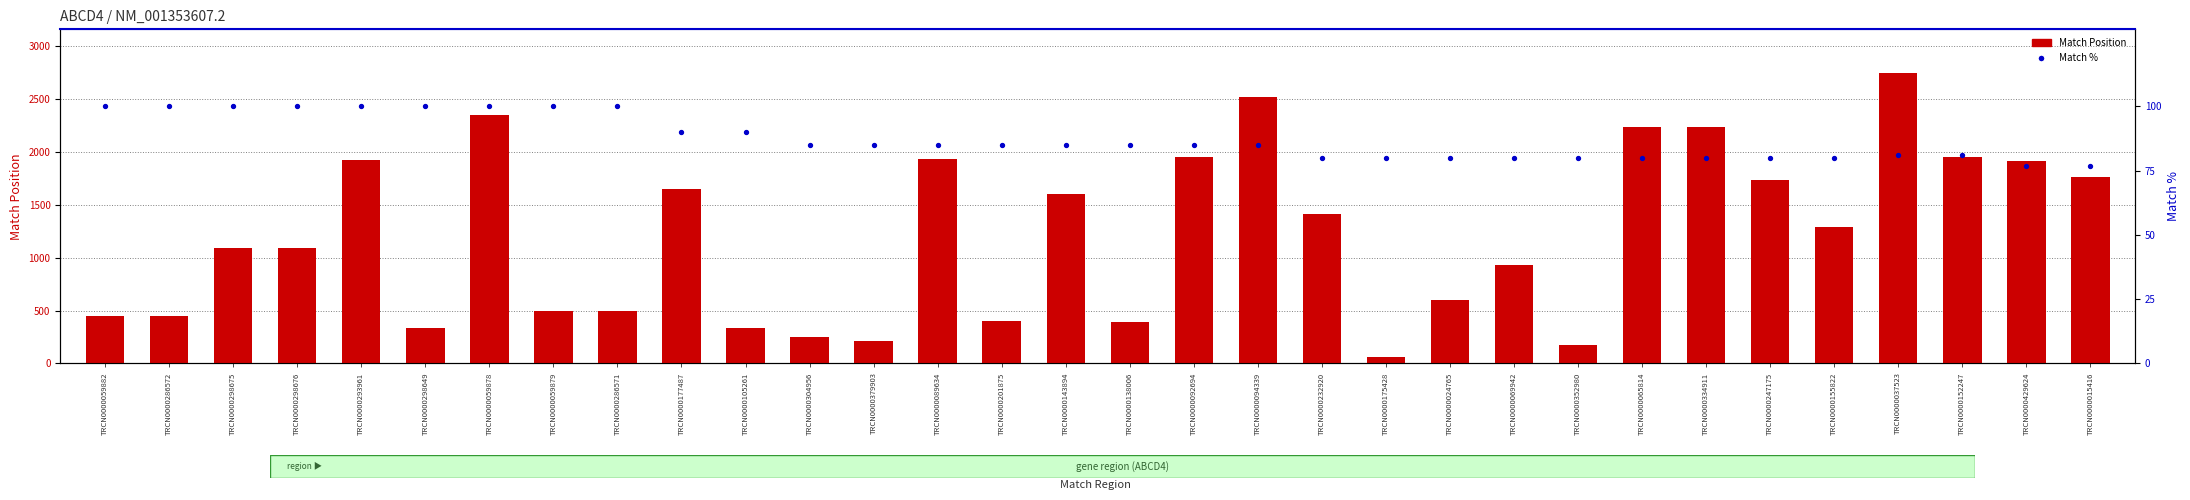

At which category is the sum across all series the highest?

TRCN0000037523